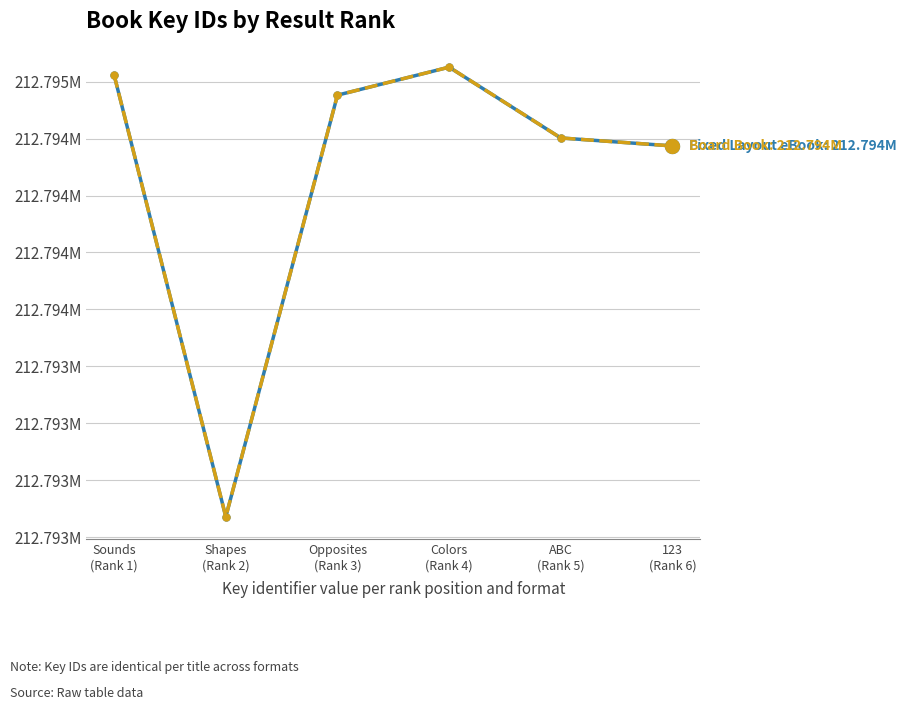

Does the chart have visible grid lines?

Yes